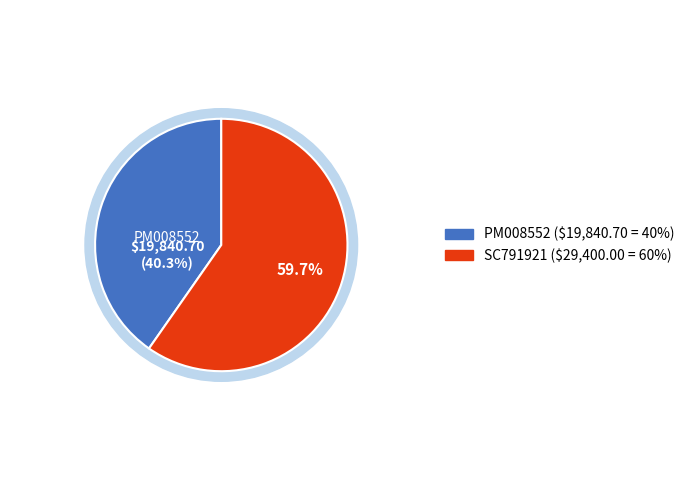

The SC791921 slice represents 70% of the pie. True or false?

False